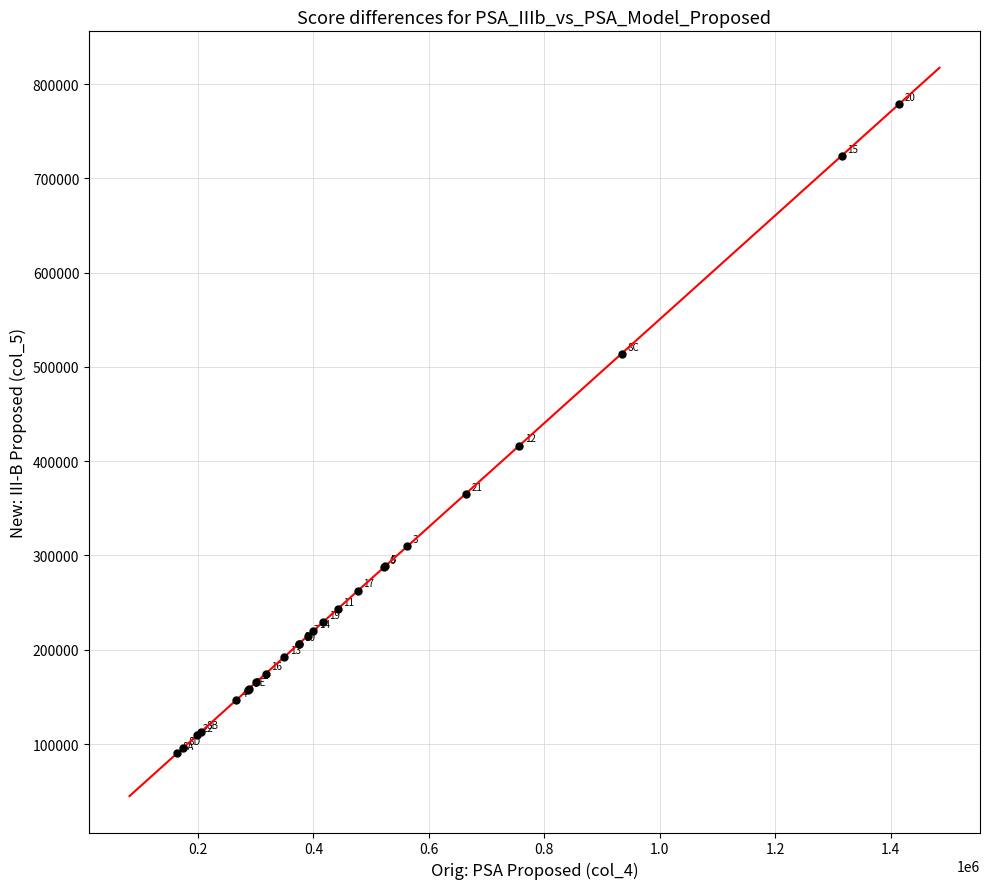

What Y value in the scatter plot is closest to 434349?

416509.4